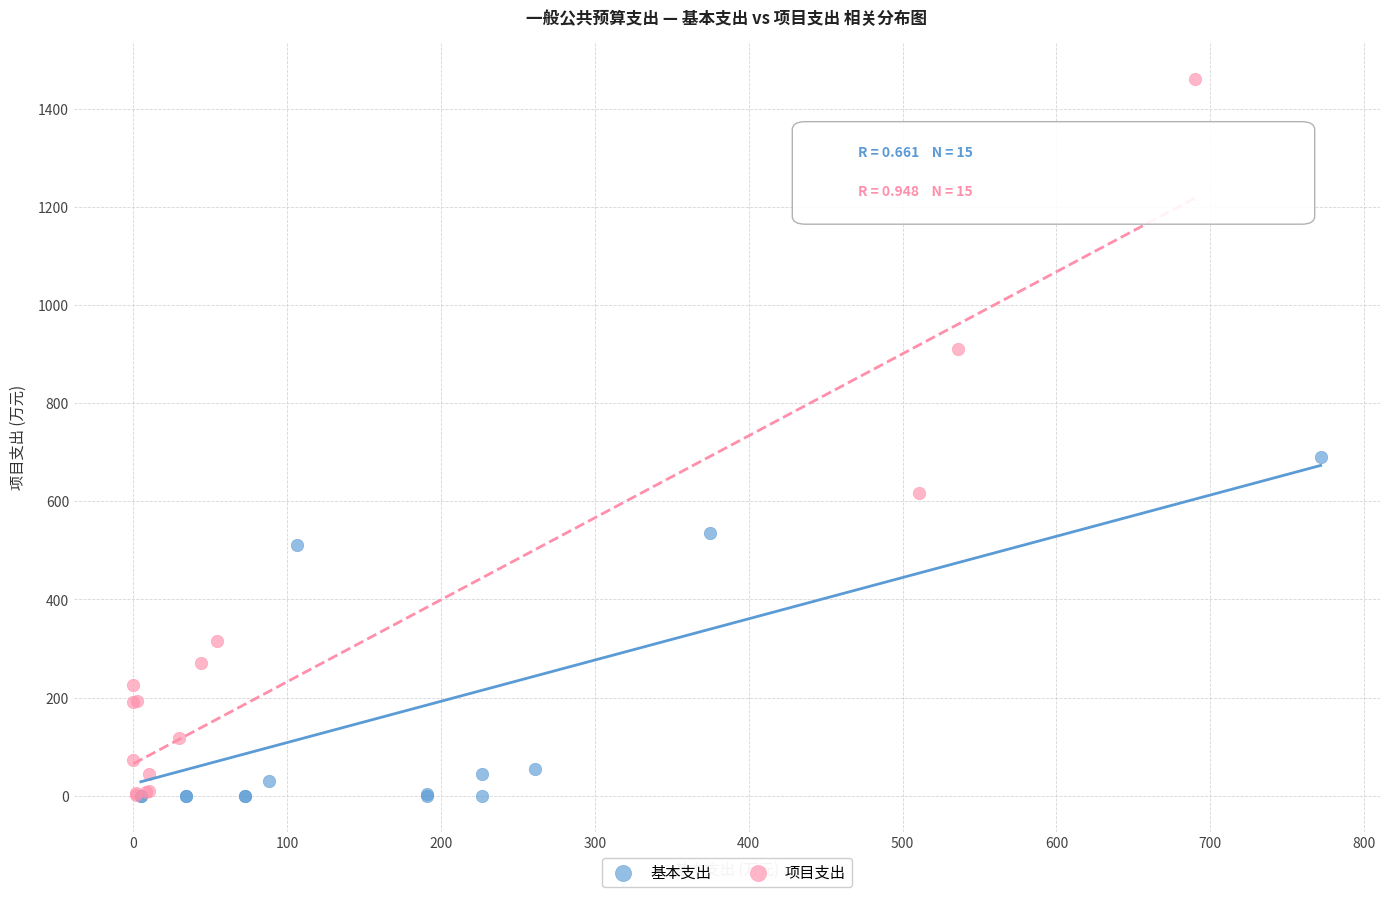

Which series contains the highest Y value?

项目支出